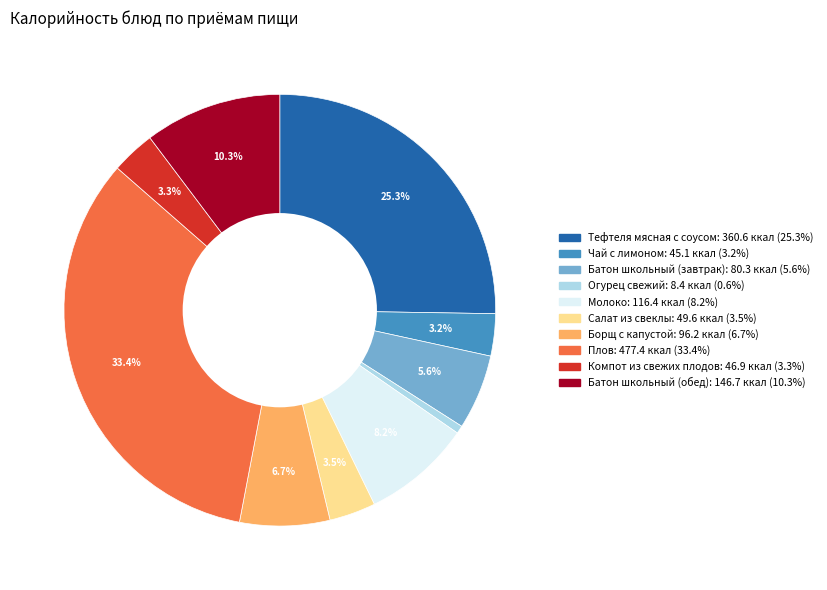

Does any single category account for the majority?

No